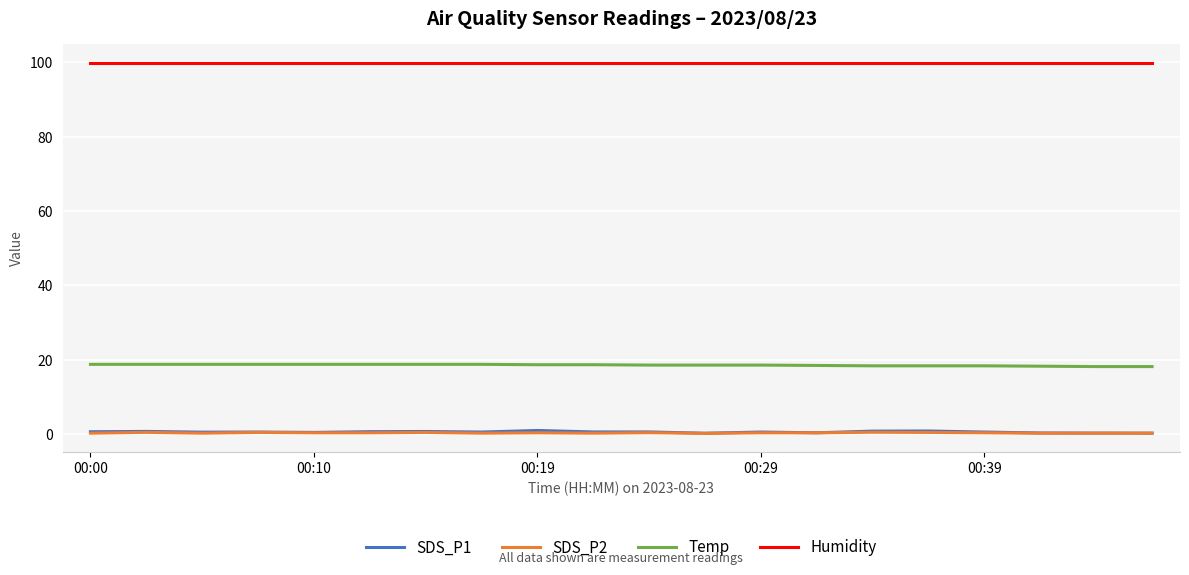

Which series has the largest total across all categories?

Humidity